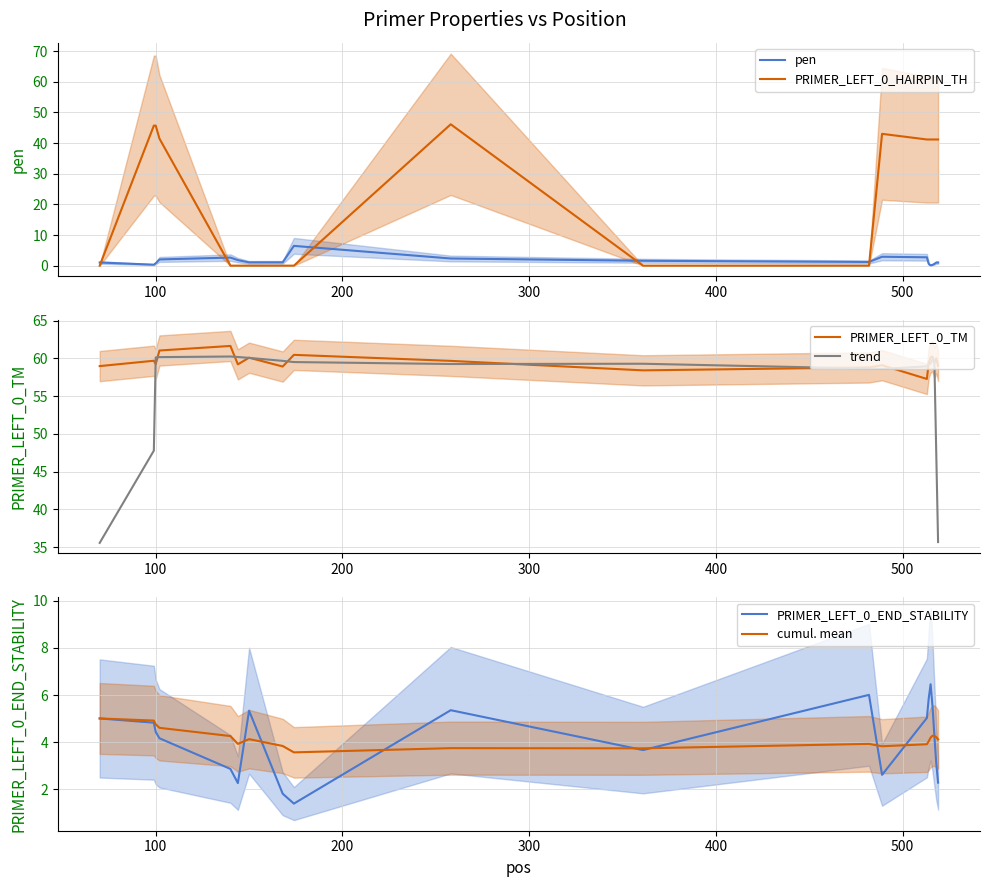

Which series has the largest range (max minus min)?

PRIMER_LEFT_0_HAIRPIN_TH